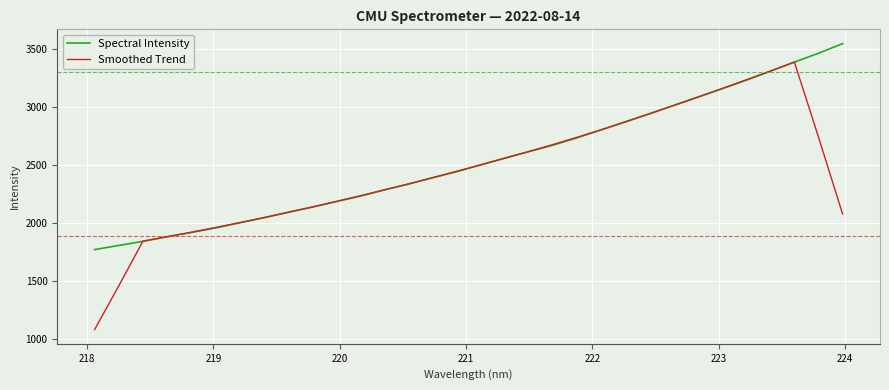

Rank the series by their maximum value, from highest to lowest.

Spectral Intensity, Smoothed Trend